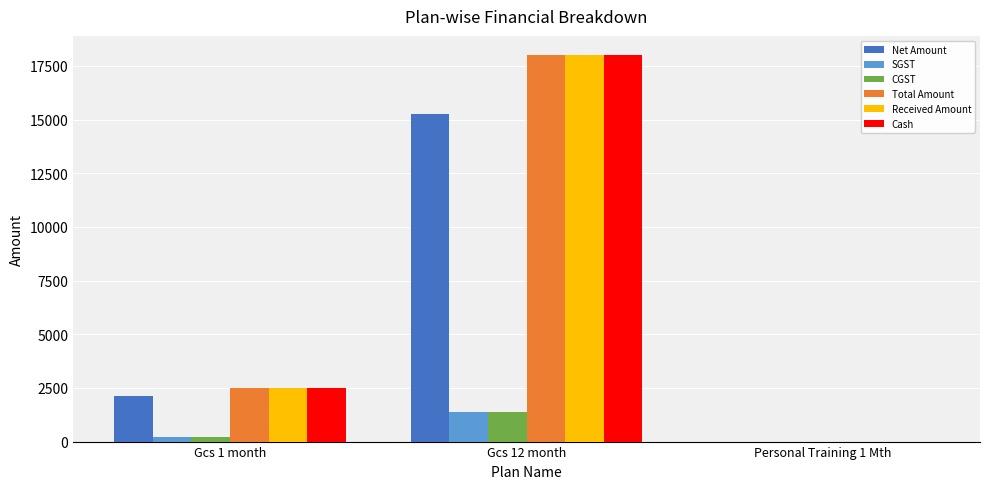

How many categories are shown in the chart?

3